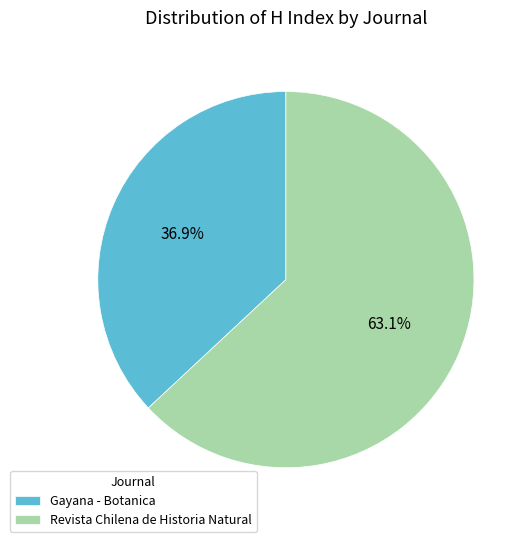

To the nearest percent, what is the difference between the Gayana - Botanica and Revista Chilena de Historia Natural slice percentages?

26%